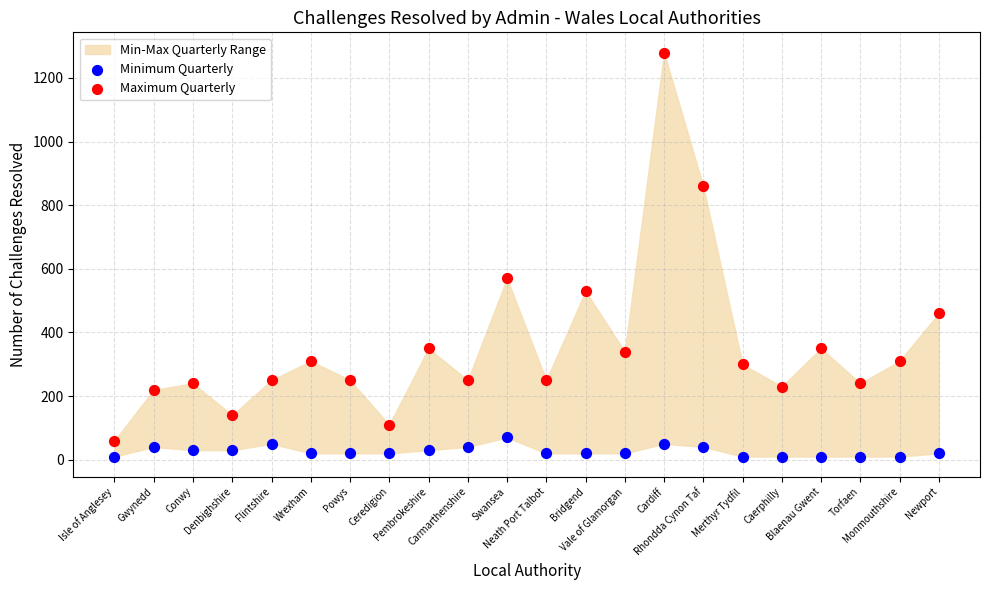

Which series has the widest spread of Y values?

Maximum Quarterly